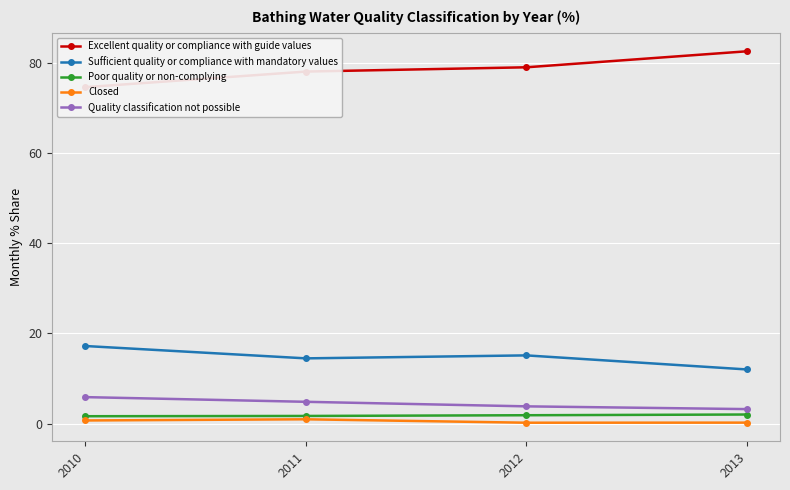

Rank the categories by Closed value from lowest to highest.

2012, 2013, 2010, 2011